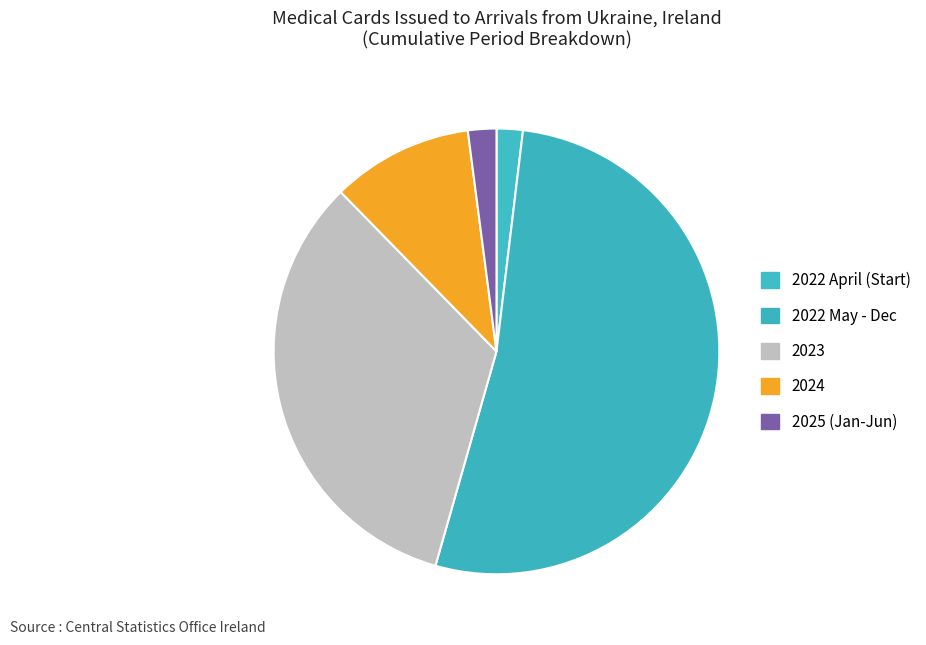

How many segments does this pie chart have?

5